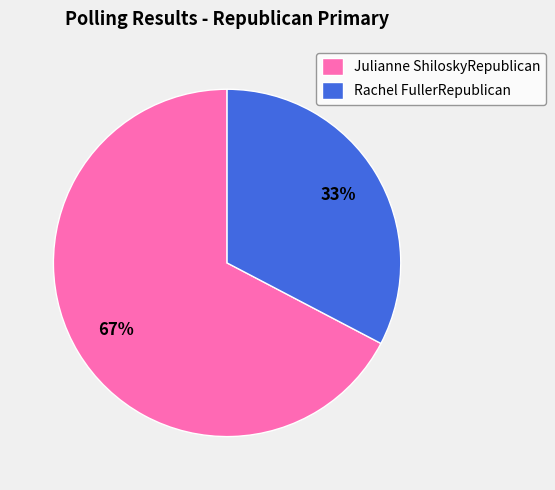

Is it true that Julianne ShiloskyRepublican is 67% of the pie?

True